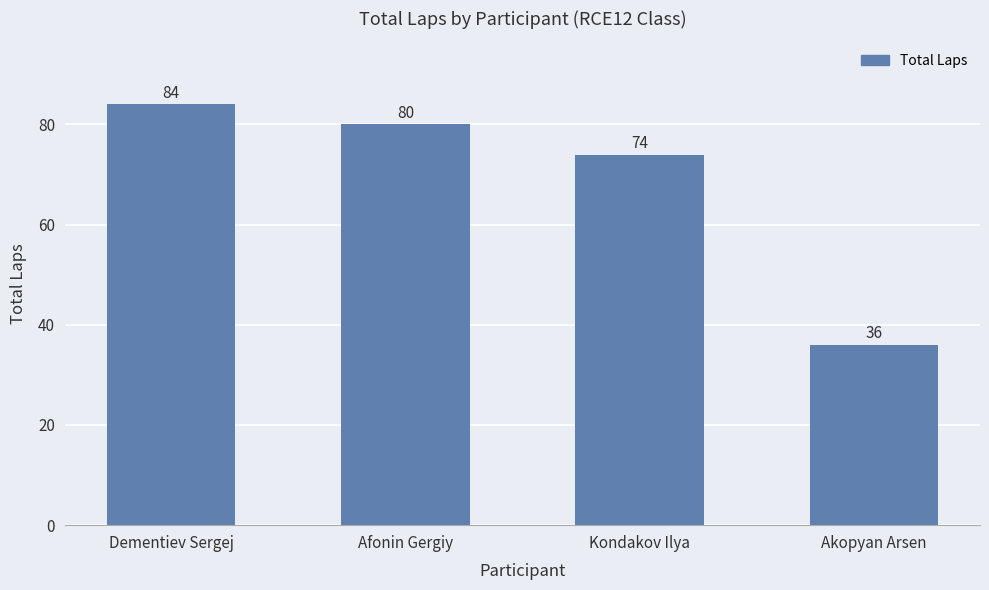

Rank the categories by value from lowest to highest.

Akopyan Arsen, Kondakov Ilya, Afonin Gergiy, Dementiev Sergej